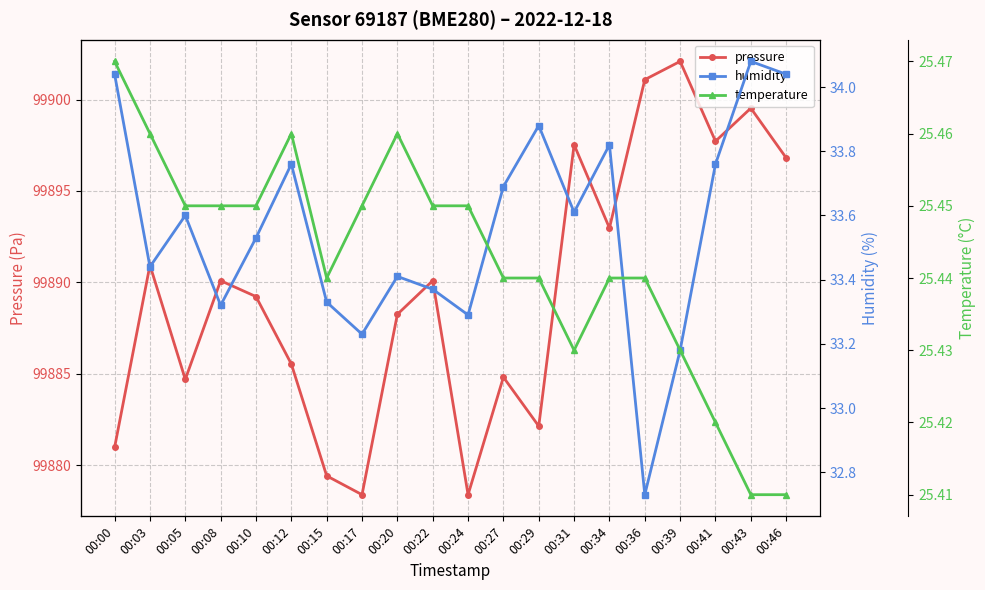

What is the sum of the pressure values at 00:03 and 00:43?

199790.5